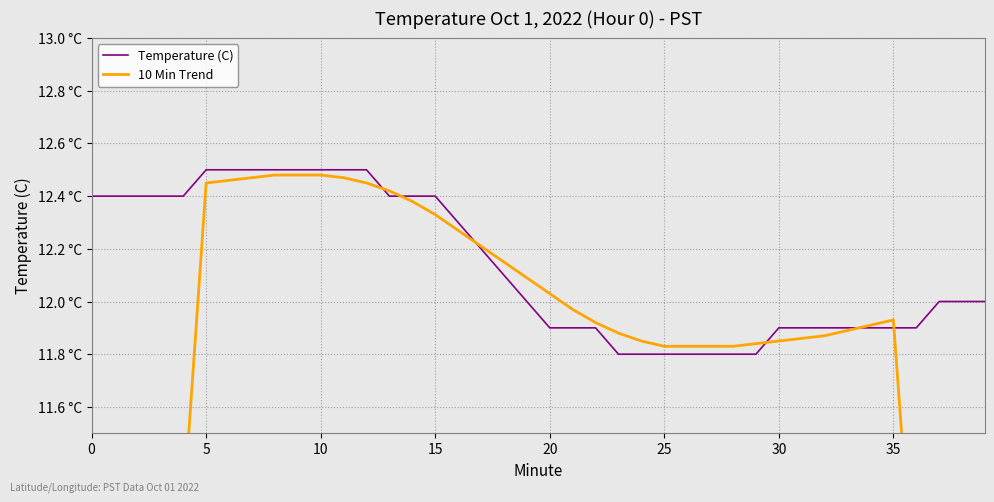

True or false: 10 Min Trend has more than 2 points higher than both neighbors.

False